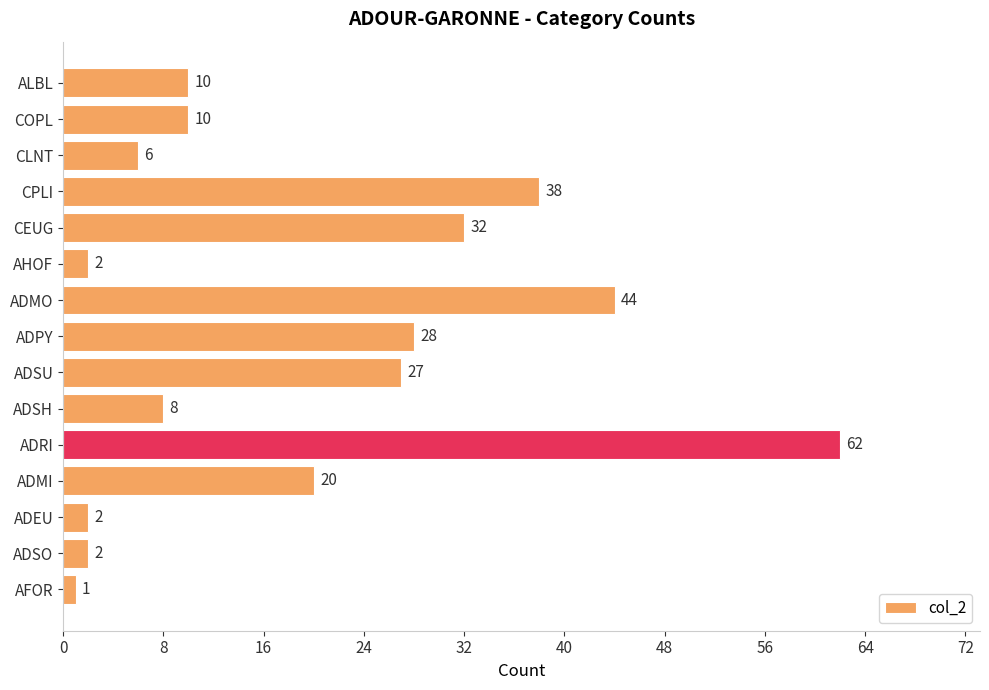

Count the number of categories in the chart.

15